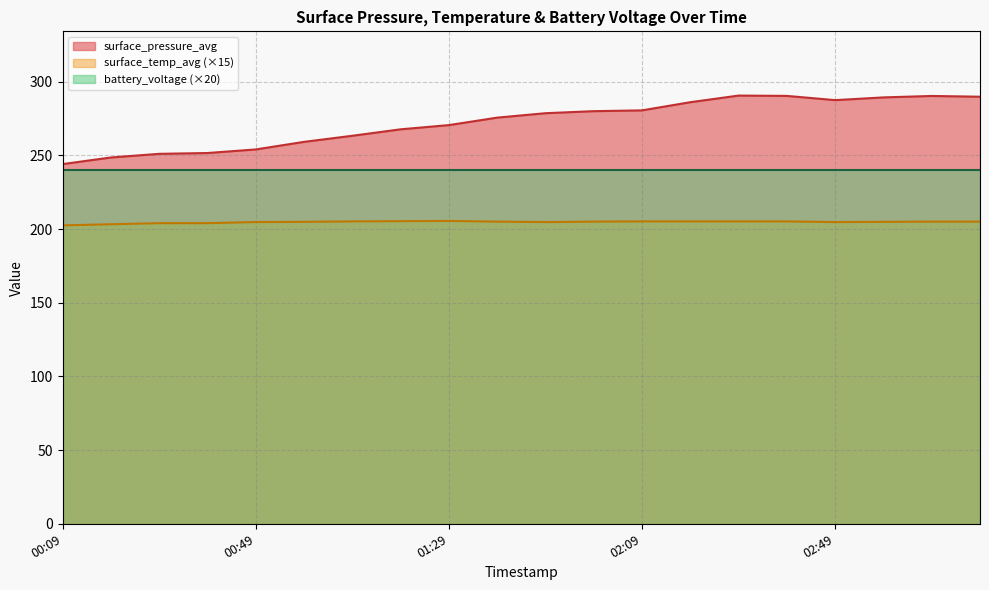

Does the chart display data point markers on the line(s)?

No